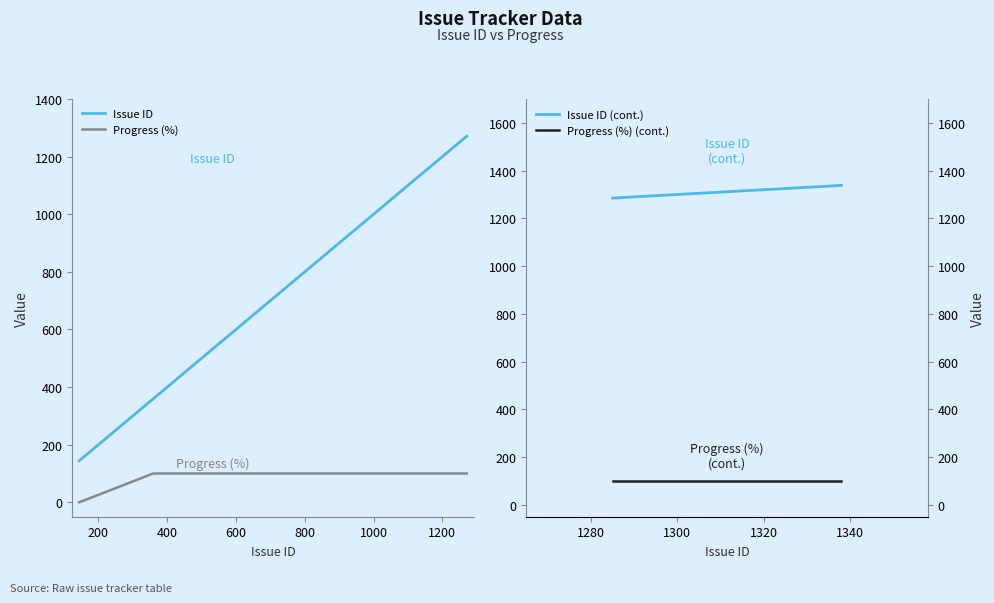

What is the value of the Progress (%) point at the 10th from the left?

100